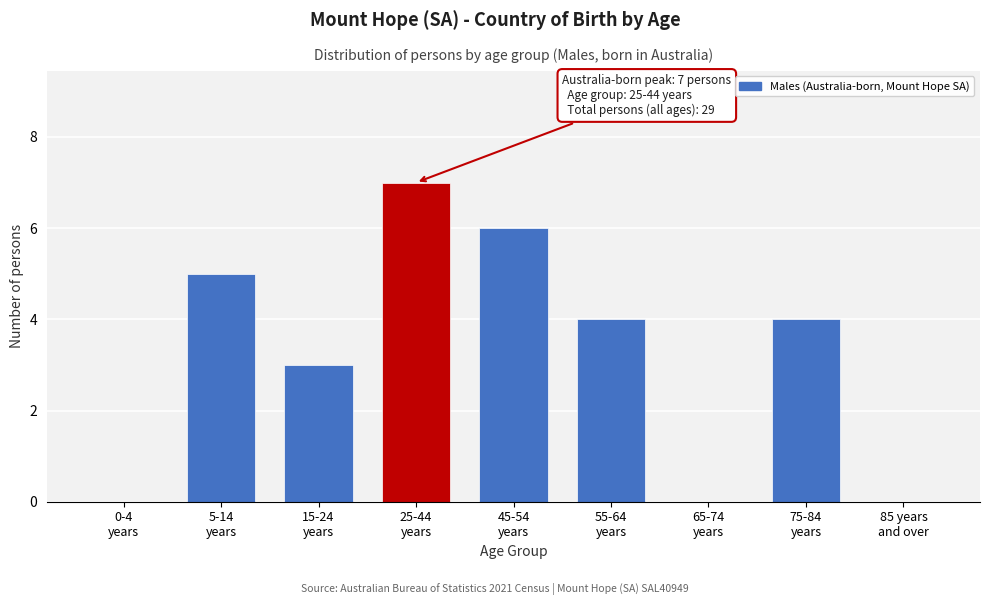

What is the greatest value displayed?

7